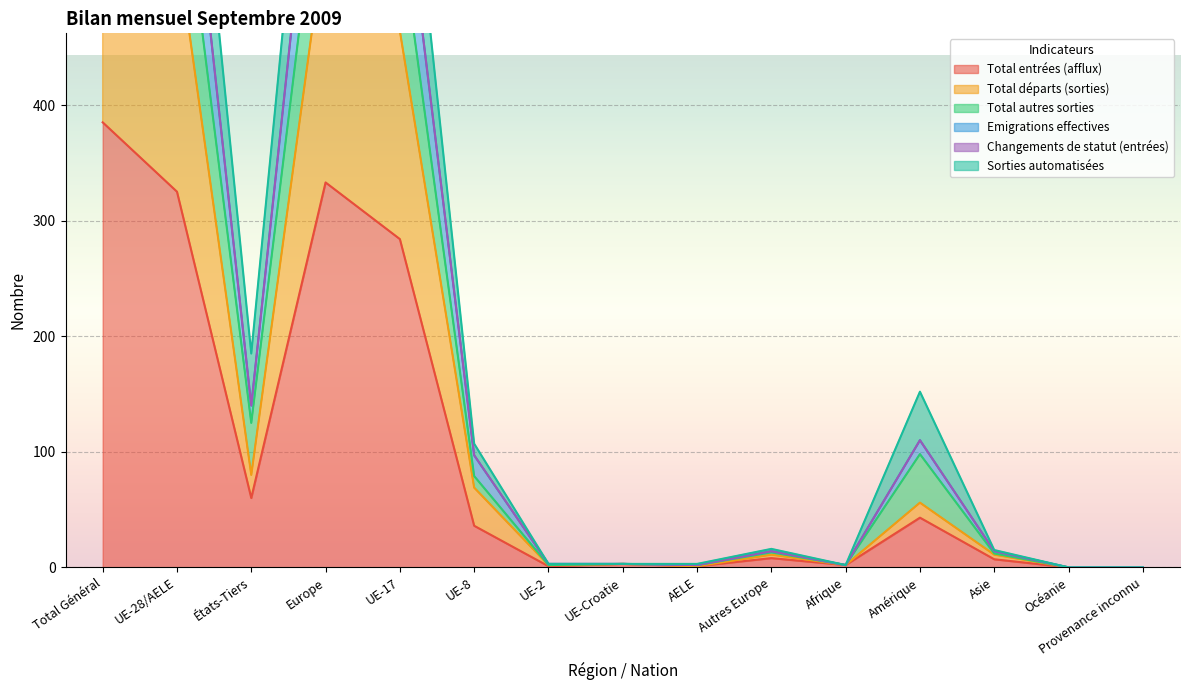

What is the value of the Total autres sorties point at the 11th from the left?

2